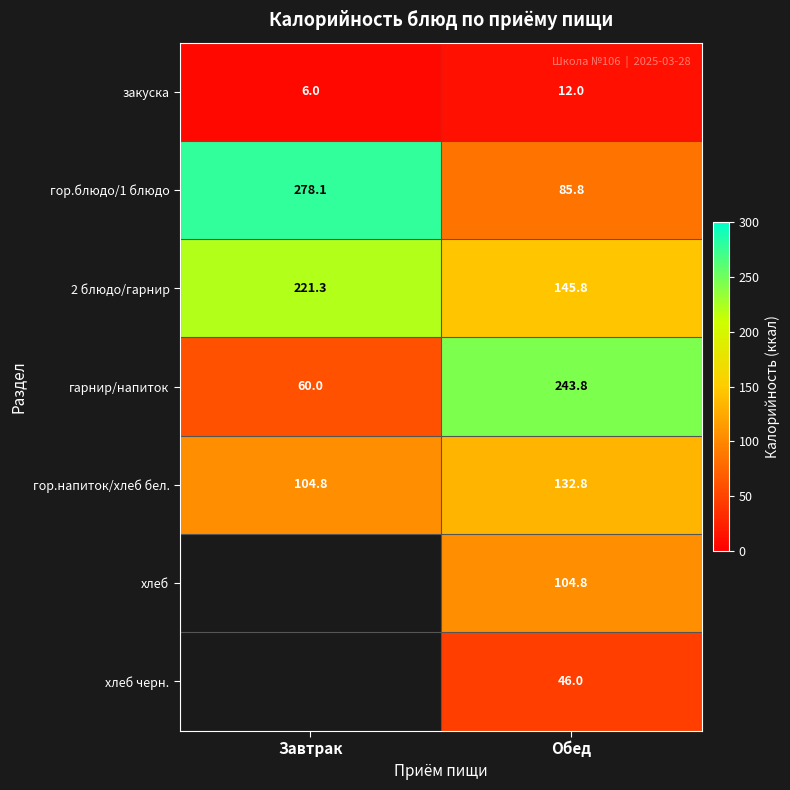

What is the minimum value shown in the chart?

6.0